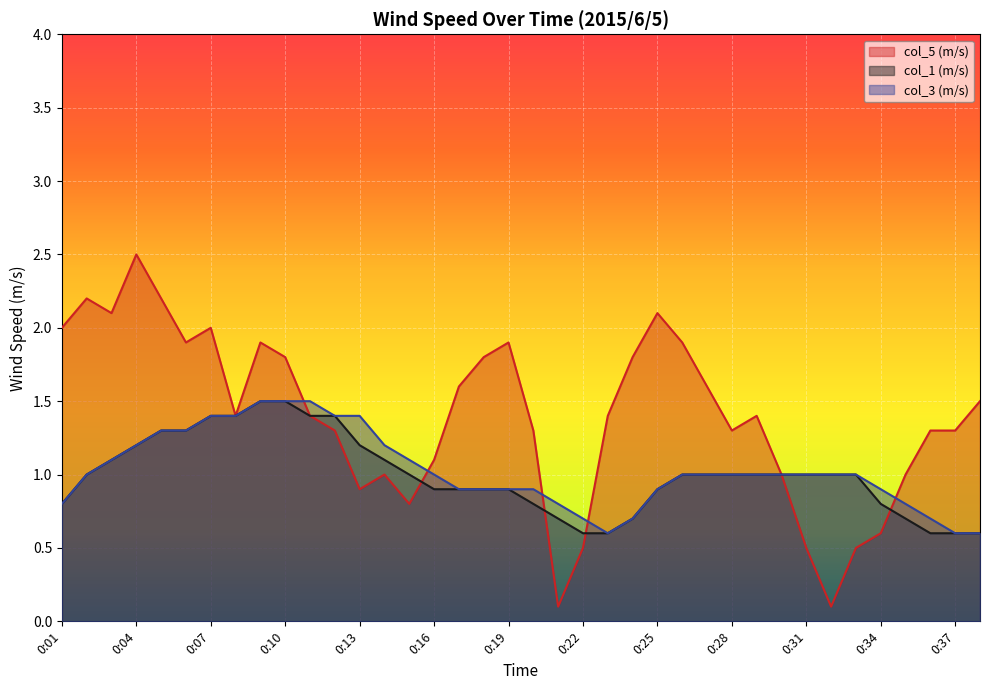

How many values in the col_3 (m/s) series are below 1?

15